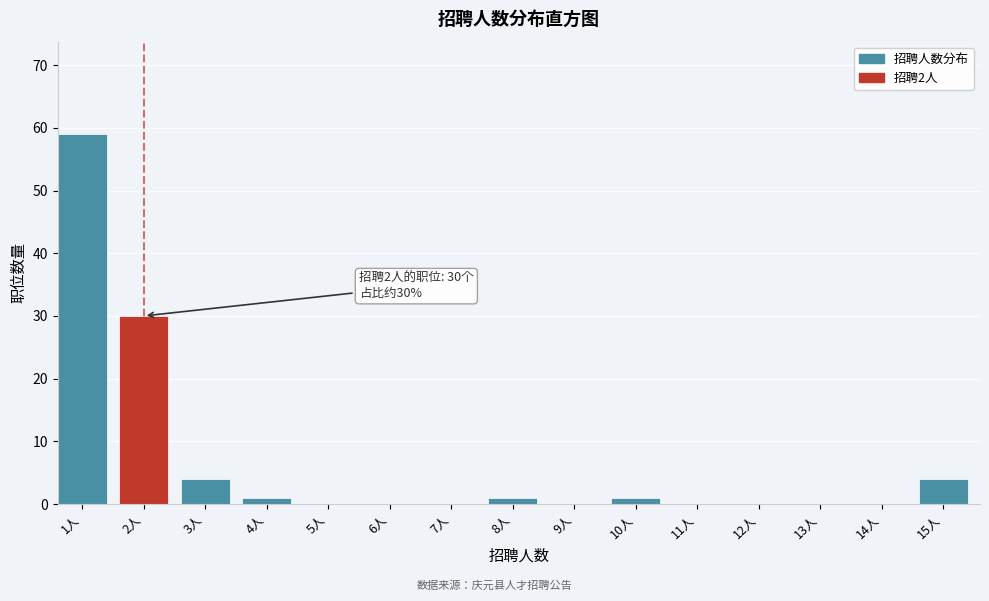

Reading left to right, list all the values displayed in this chart.

1人=59	2人=30	3人=4	4人=1	5人=0	6人=0	7人=0	8人=1	9人=0	10人=1	11人=0	12人=0	13人=0	14人=0	15人=4